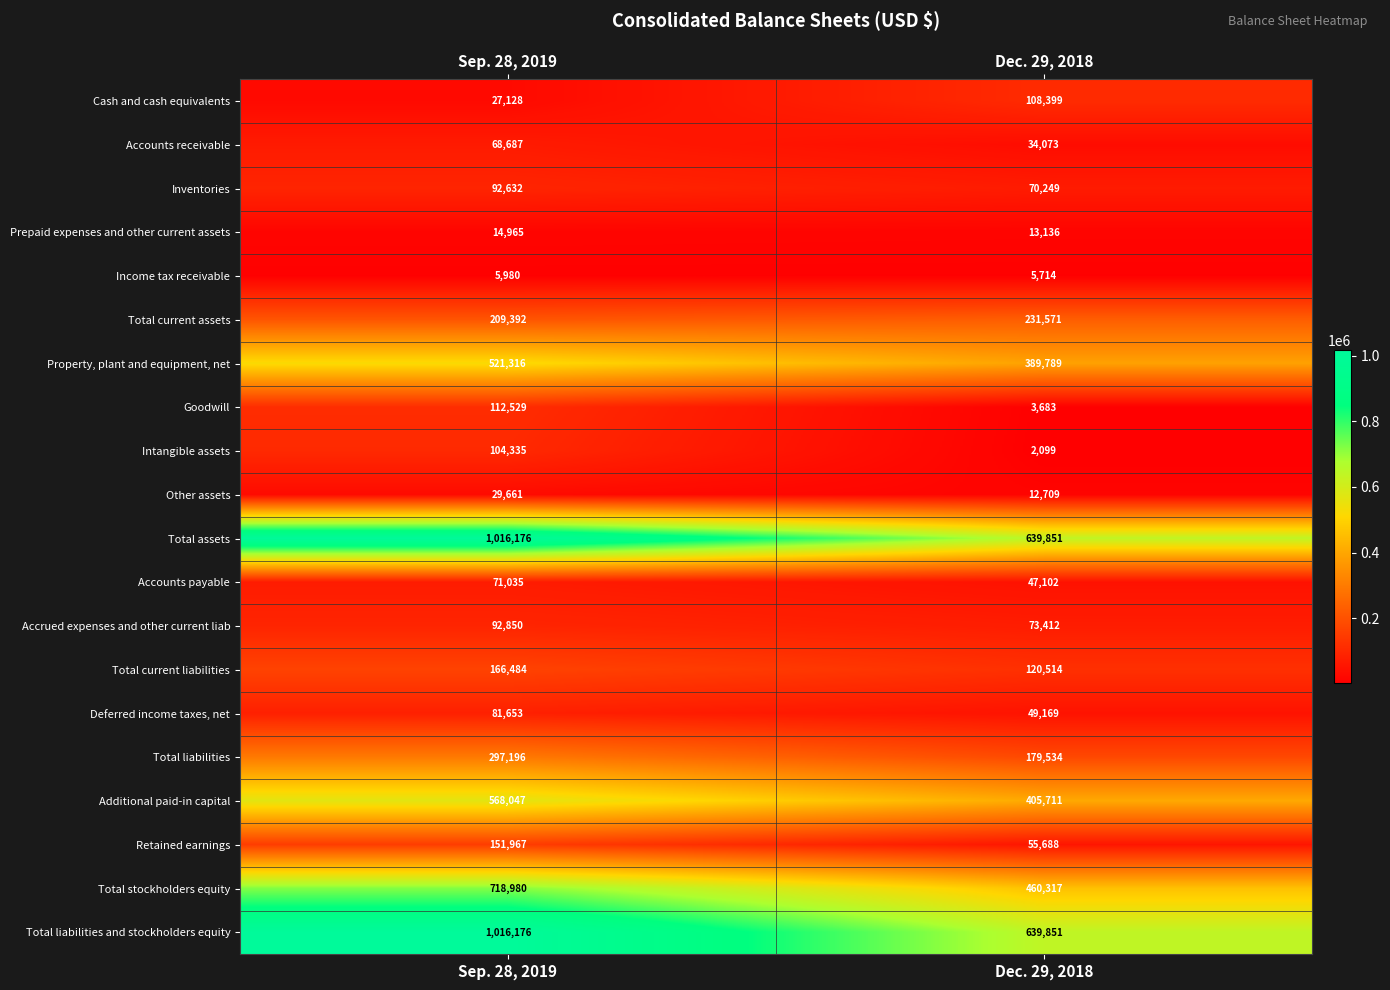

What is the difference between the maximum and minimum values in the Other assets series?

16952